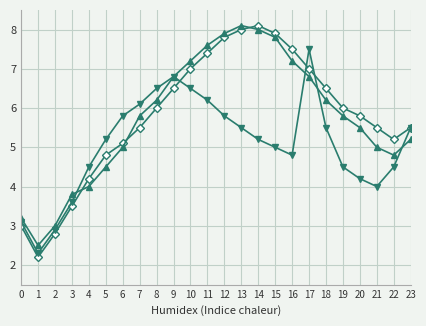

What is the spread (max minus min) of values at 13?

2.6